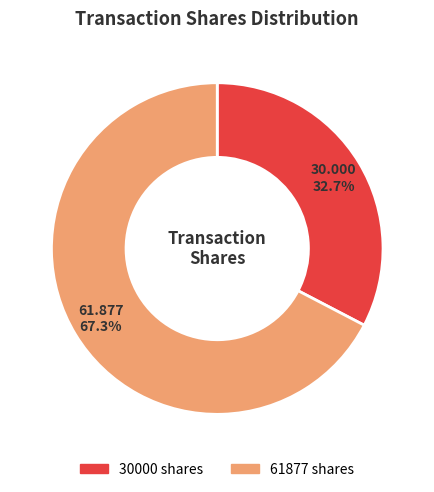

True or false: 30000 accounts for 33% of the total.

True